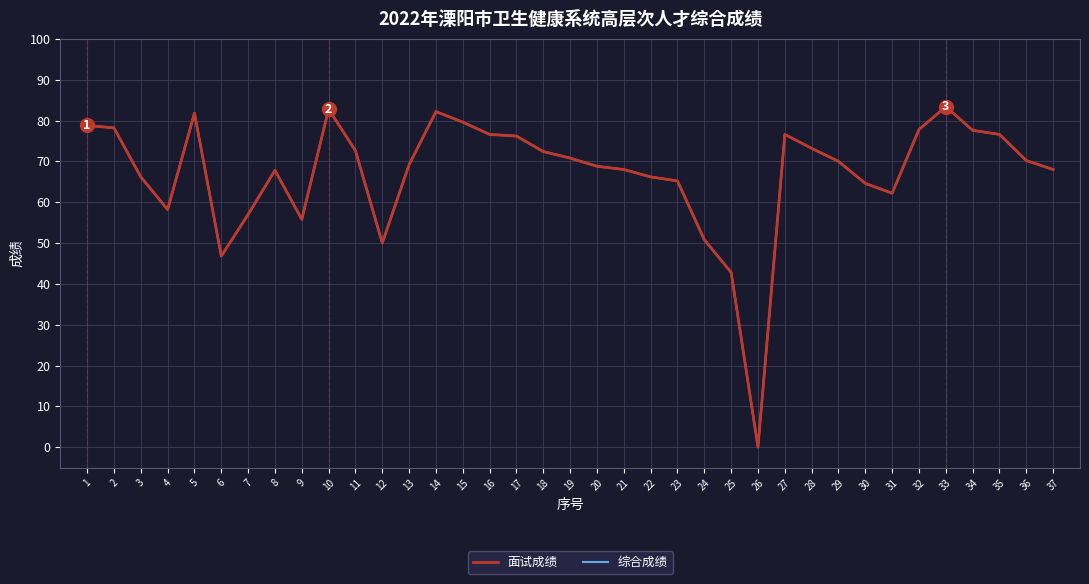

Rank the series at 9 from lowest to highest value.

面试成绩, 综合成绩